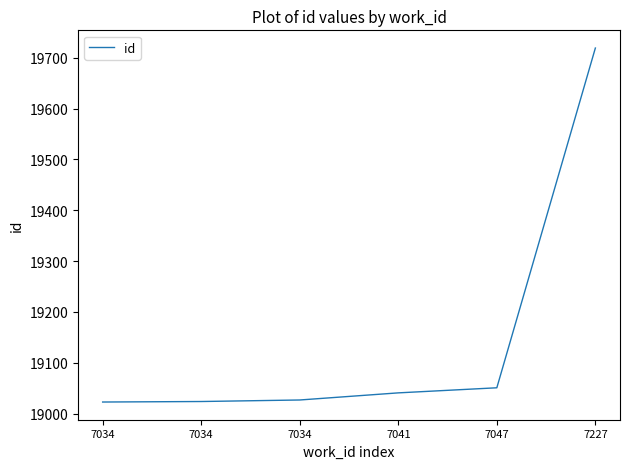

How many lines are shown in the chart?

1